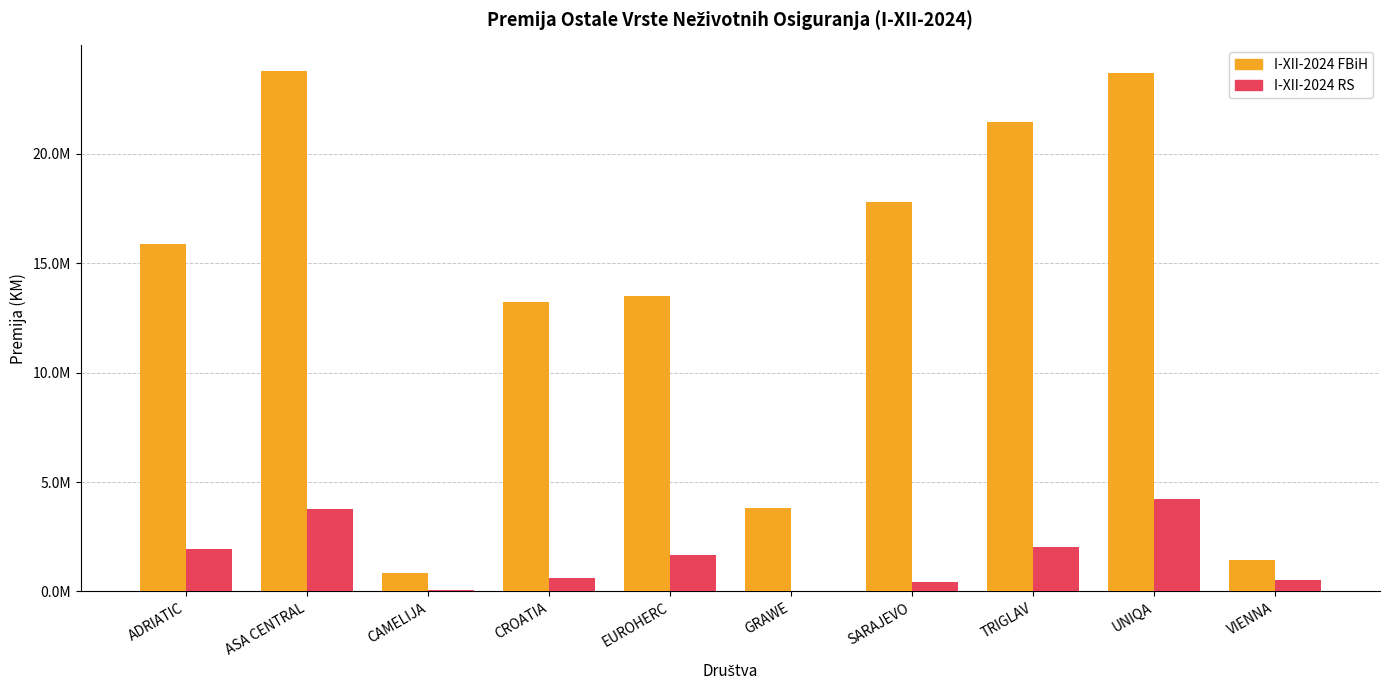

How many distinct data groups are displayed?

2